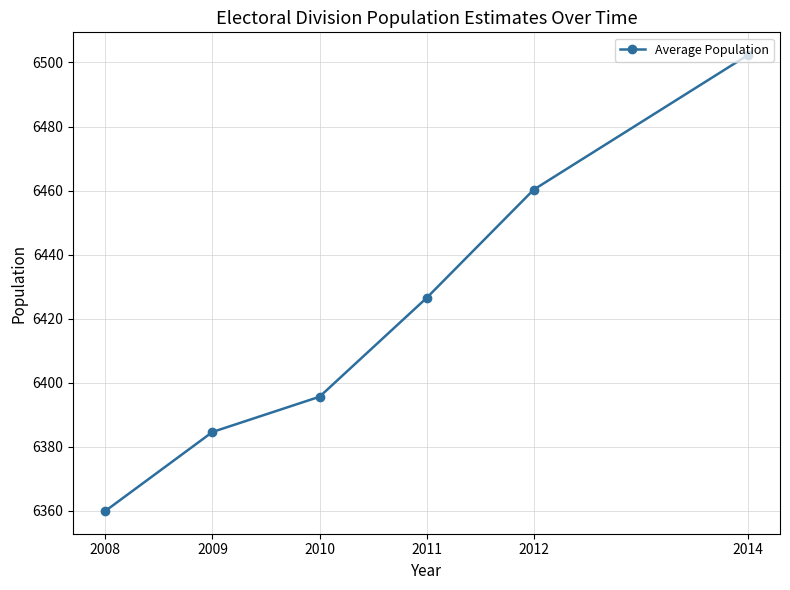

How many lines are shown in the chart?

1